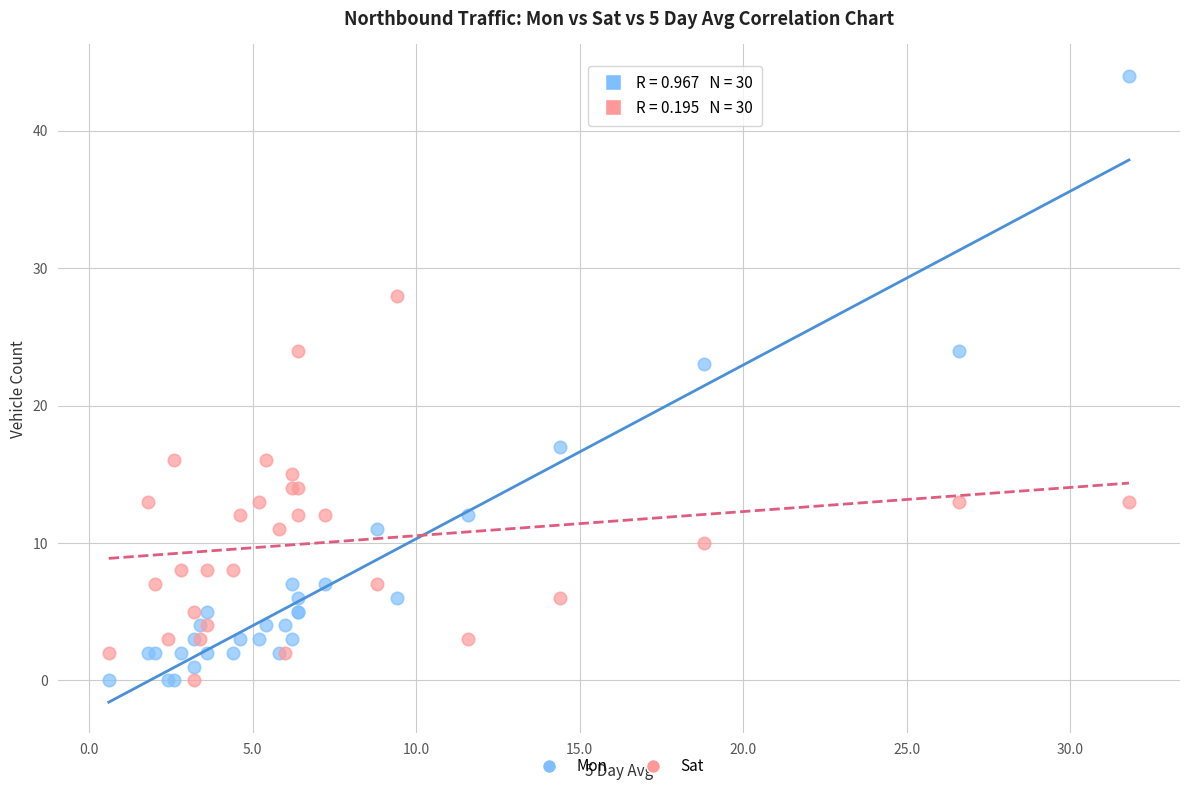

Across all series, what Y value is closest to 22?

23